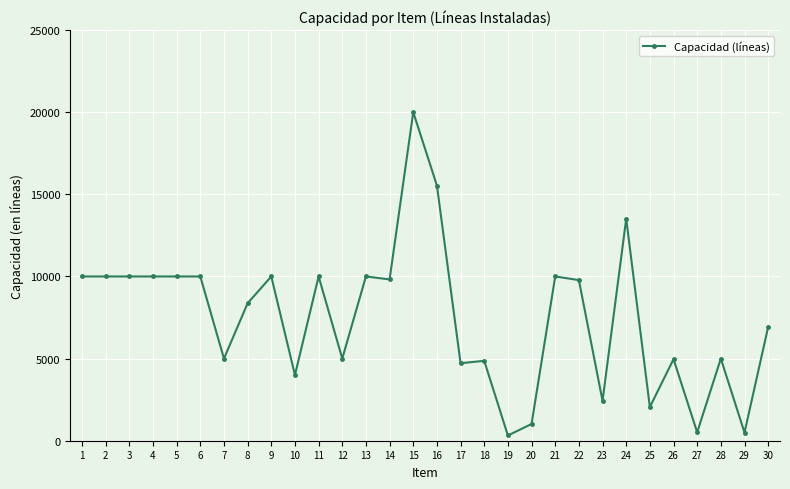

Count the number of categories in the chart.

30